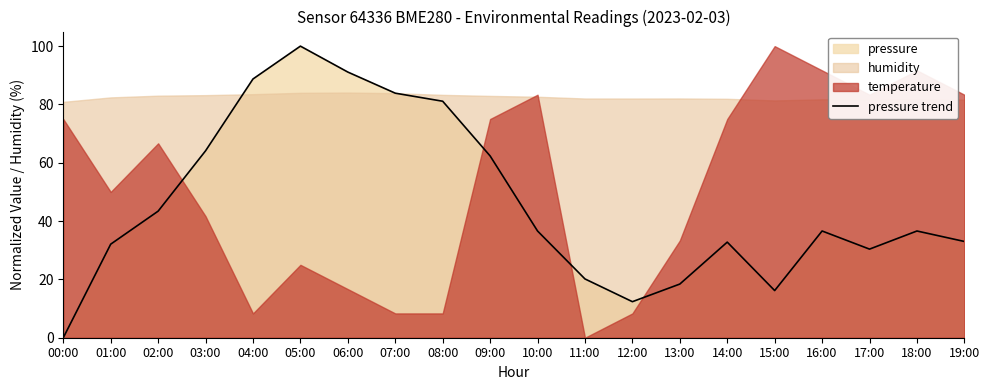

What is the label of the 4th point from the right?

16:00